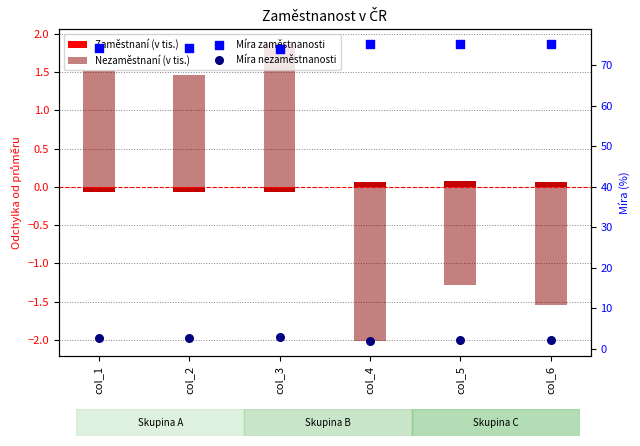

Is the value of Zaměstnaní (v tis.) at col_6 greater than the value of Nezaměstnaní (v tis.) at col_3?

No